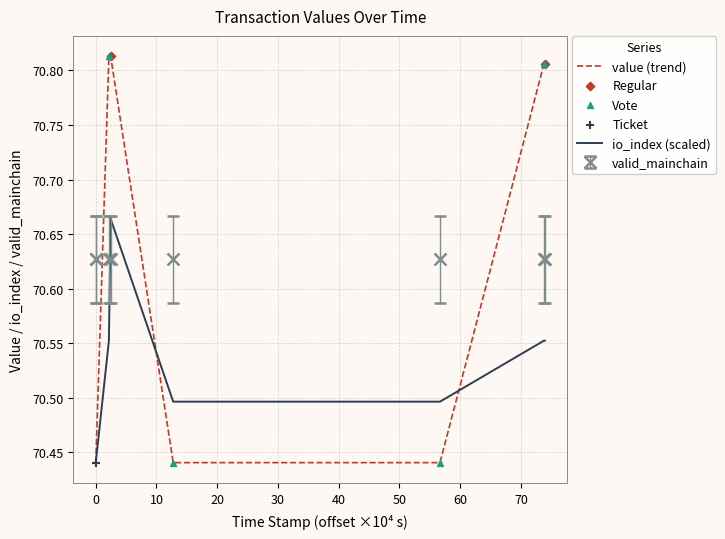

Which series has the largest total across all categories?

value (trend)